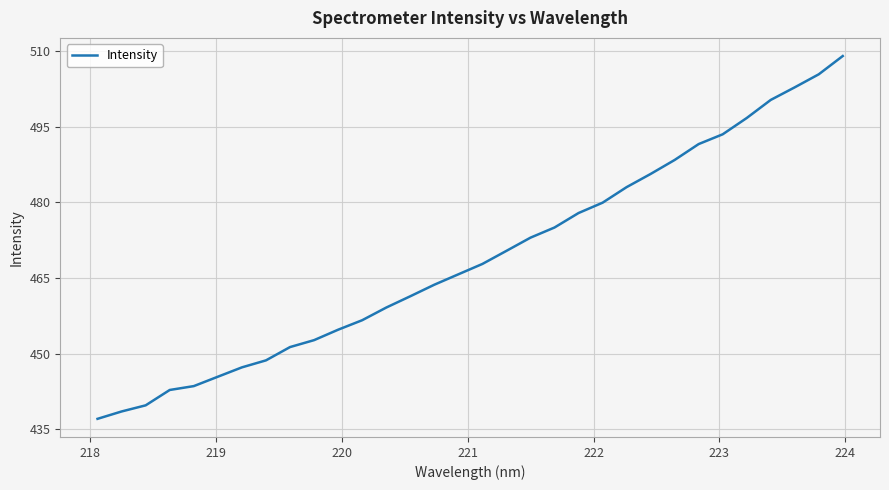

What is the difference between the maximum and minimum values?

71.9